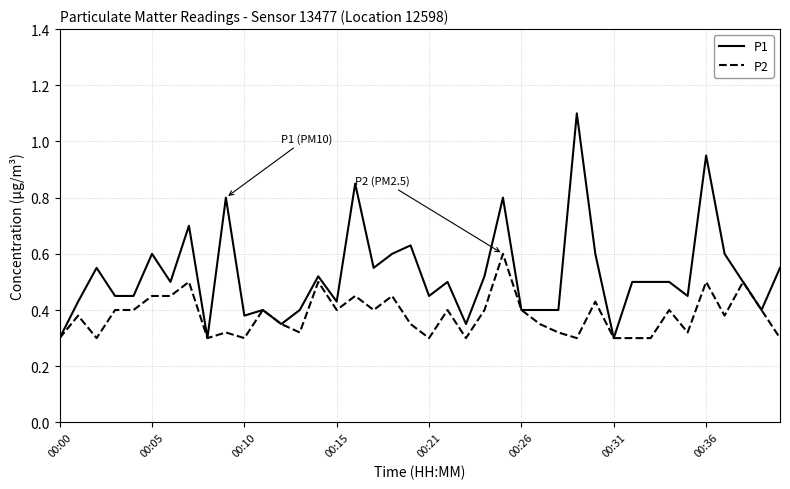

What is the maximum value for P1?

1.1